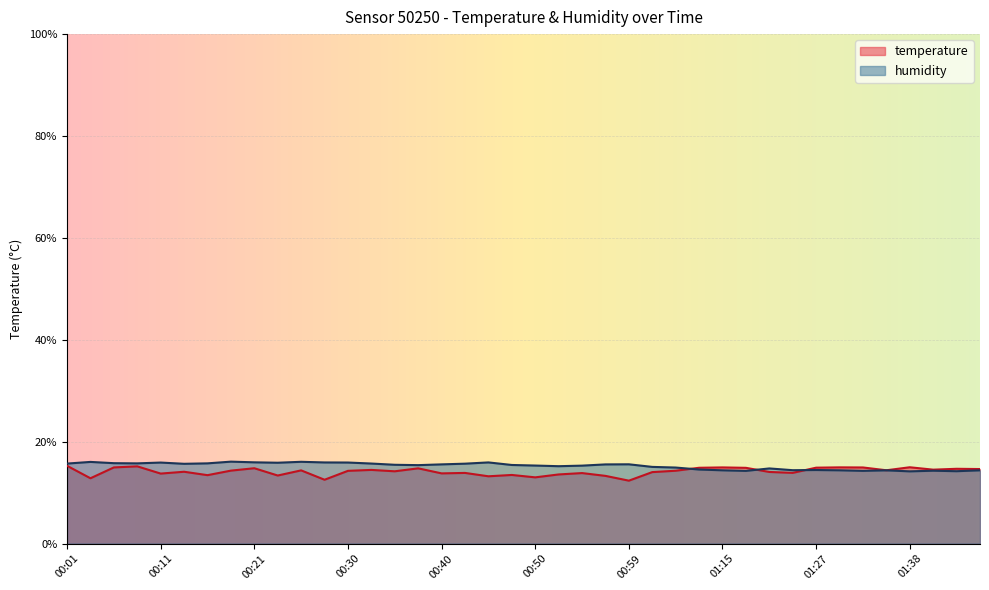

What is the minimum value for temperature?

12.3